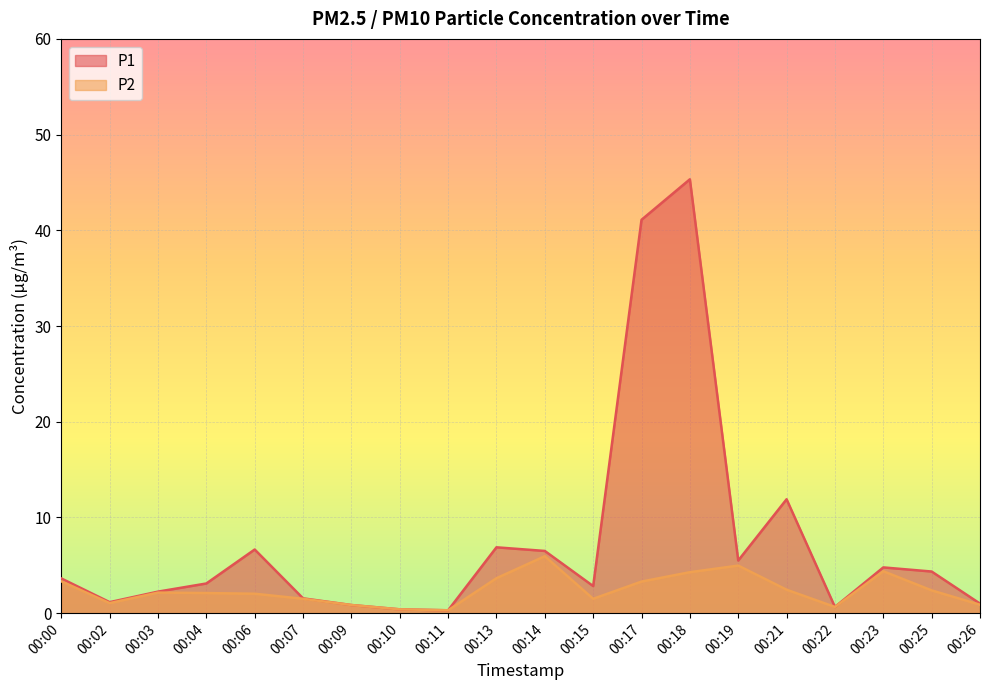

In P2, how many points are lower than both neighbors (excluding endpoints)?

4